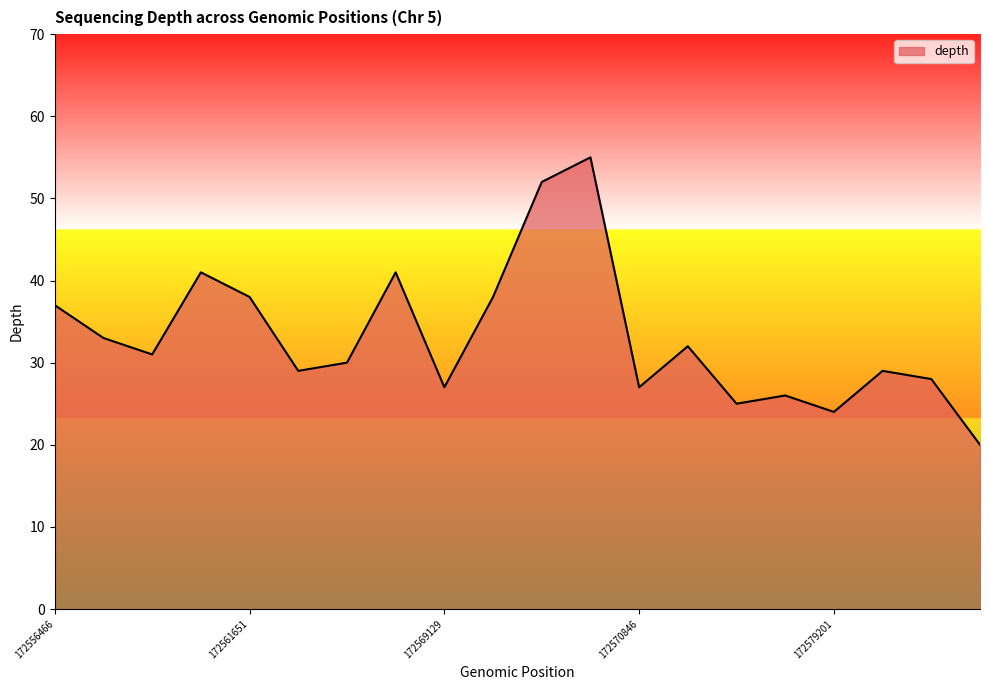

What is the difference between the maximum and minimum values?

35